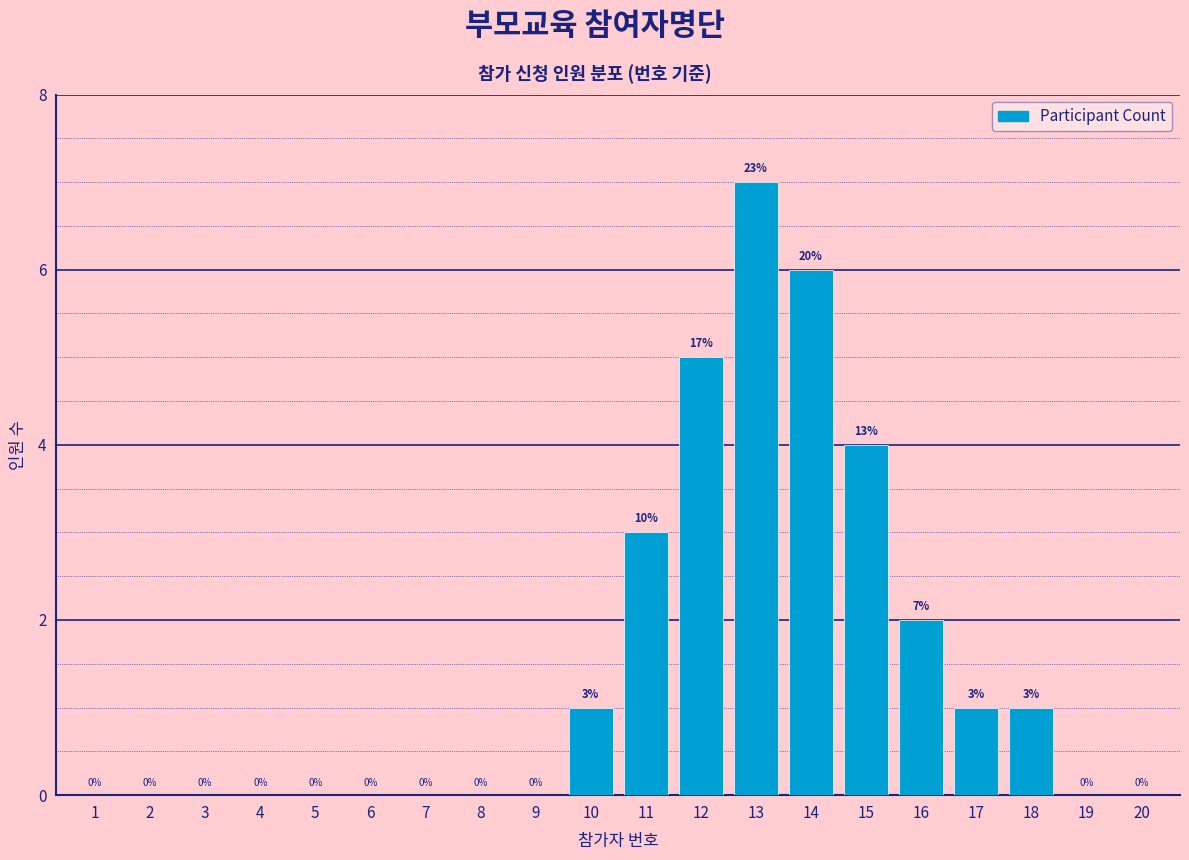

Reading left to right, what are all the values shown in this chart?

1=0	2=0	3=0	4=0	5=0	6=0	7=0	8=0	9=0	10=1	11=3	12=5	13=7	14=6	15=4	16=2	17=1	18=1	19=0	20=0